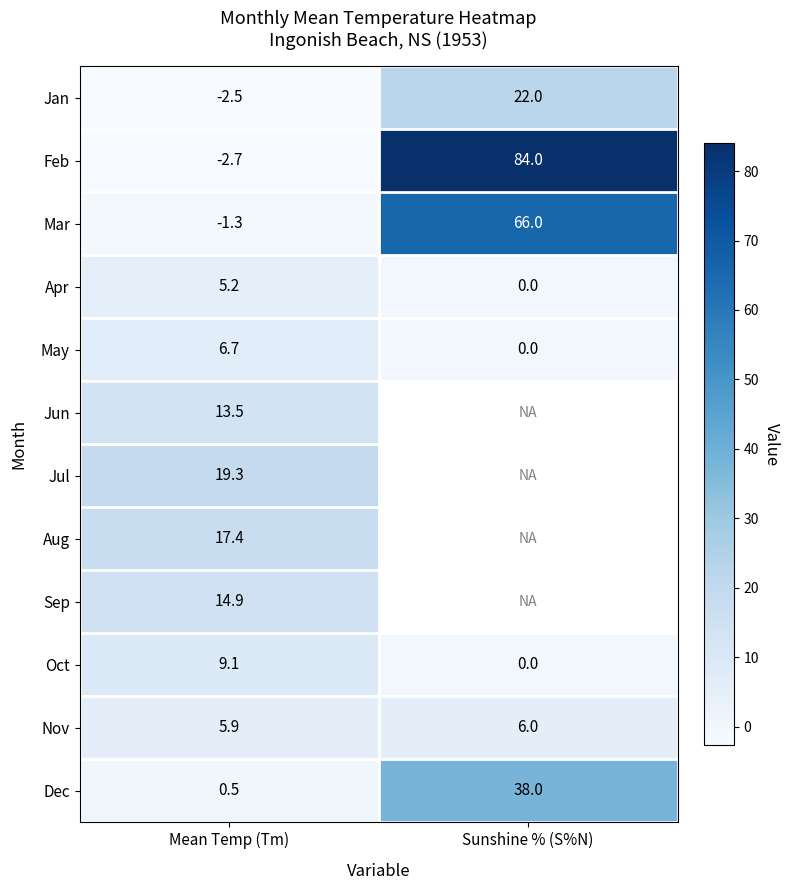

What is the smallest value displayed?

-2.7